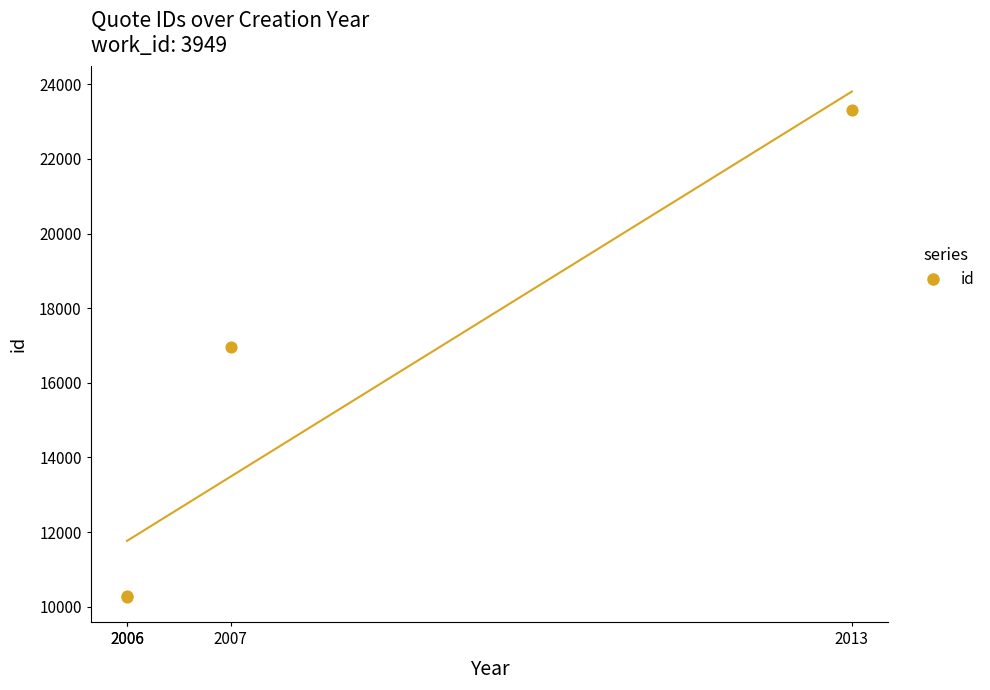

What Y value in the scatter plot is closest to 16788?

16966